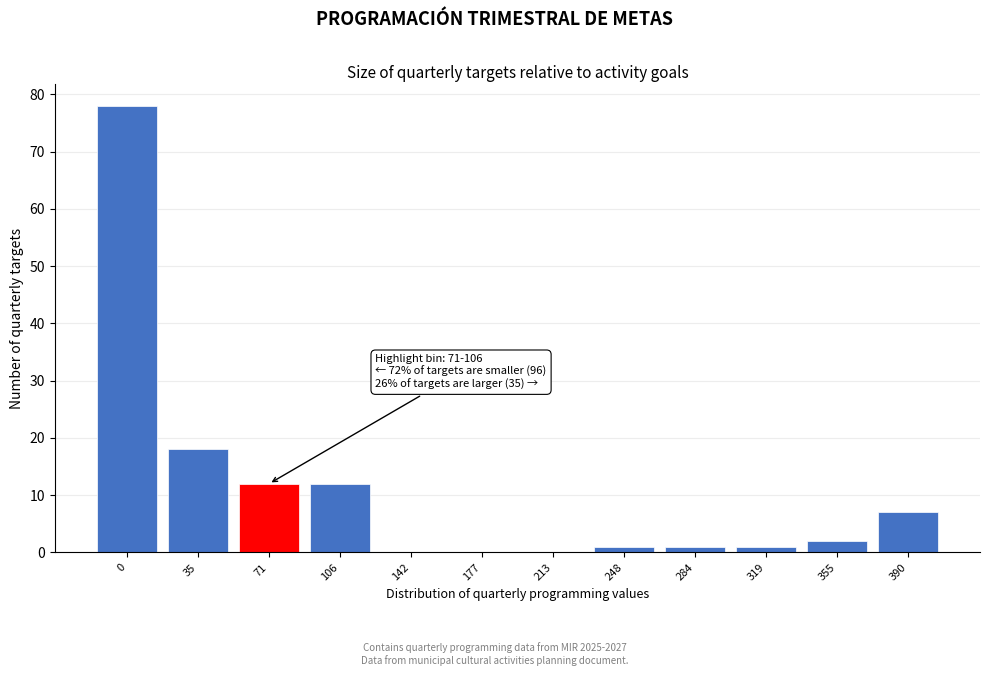

Reading right to left, list all the values displayed in this chart.

390=7	355=2	319=1	284=1	248=1	213=0	177=0	142=0	106=12	71=12	35=18	0=78